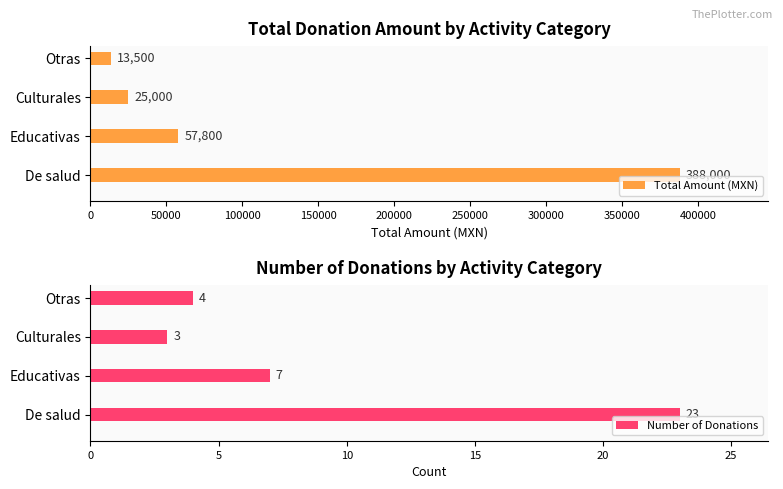

What is the value of the Number of Donations bar at the 3rd from the left?

3